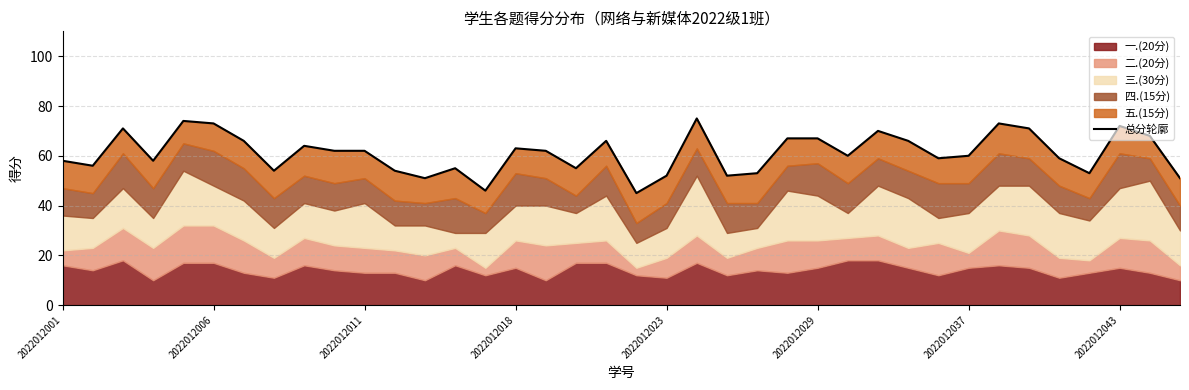

What is the average value?

61